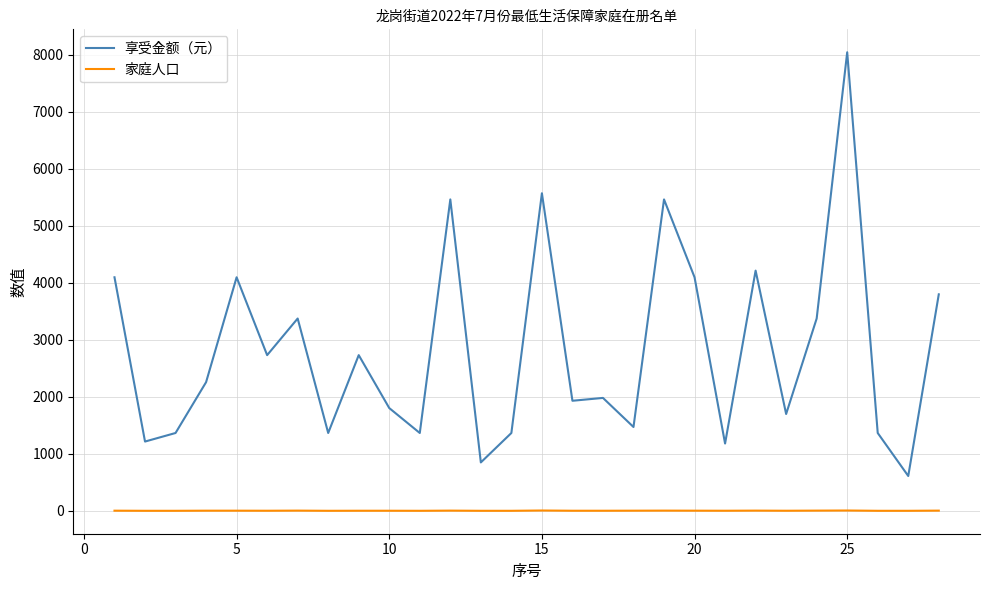

List the series in order of their overall mean, highest first.

享受金额（元）, 家庭人口